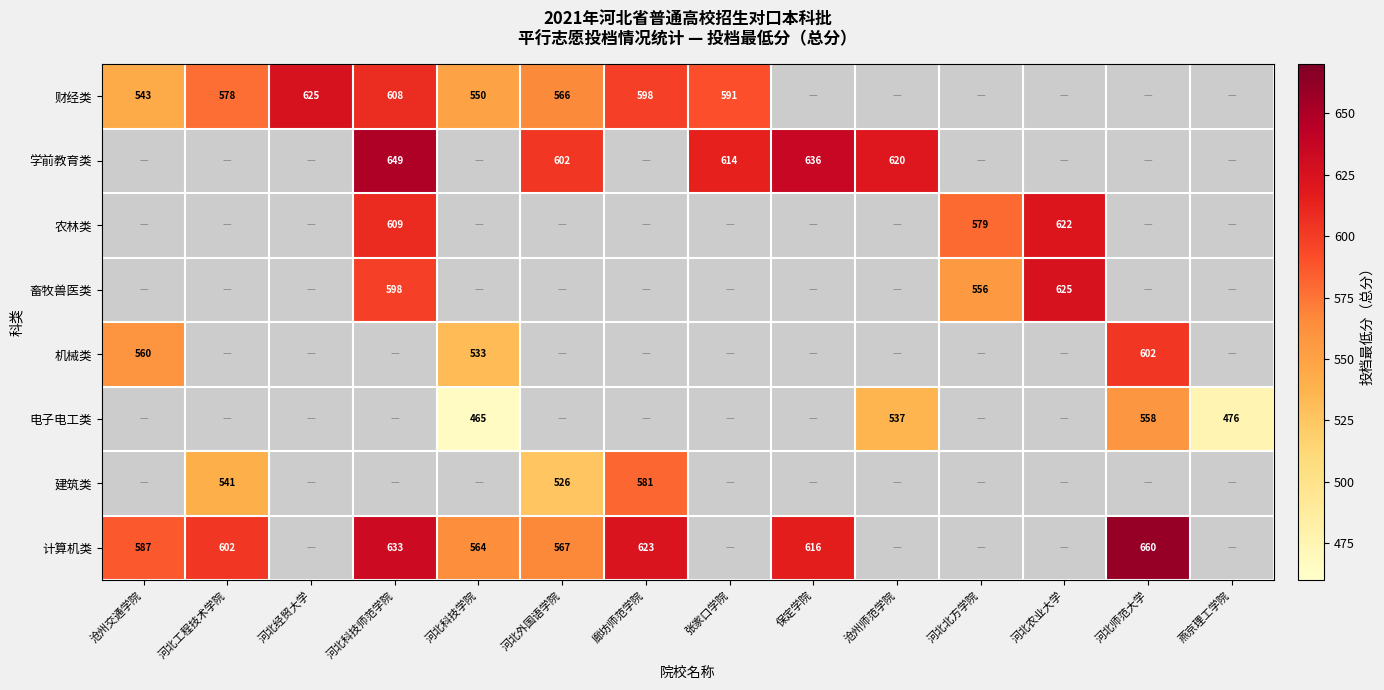

Which label corresponds to the largest value in the chart?

河北师范大学